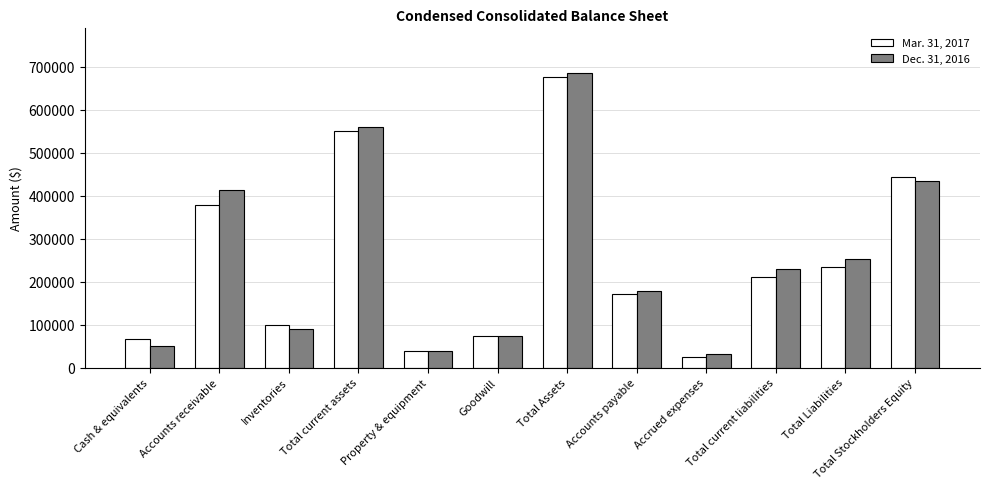

List the labels in order of Dec. 31, 2016 value, largest first.

Total Assets, Total current assets, Total Stockholders Equity, Accounts receivable, Total Liabilities, Total current liabilities, Accounts payable, Inventories, Goodwill, Cash & equivalents, Property & equipment, Accrued expenses